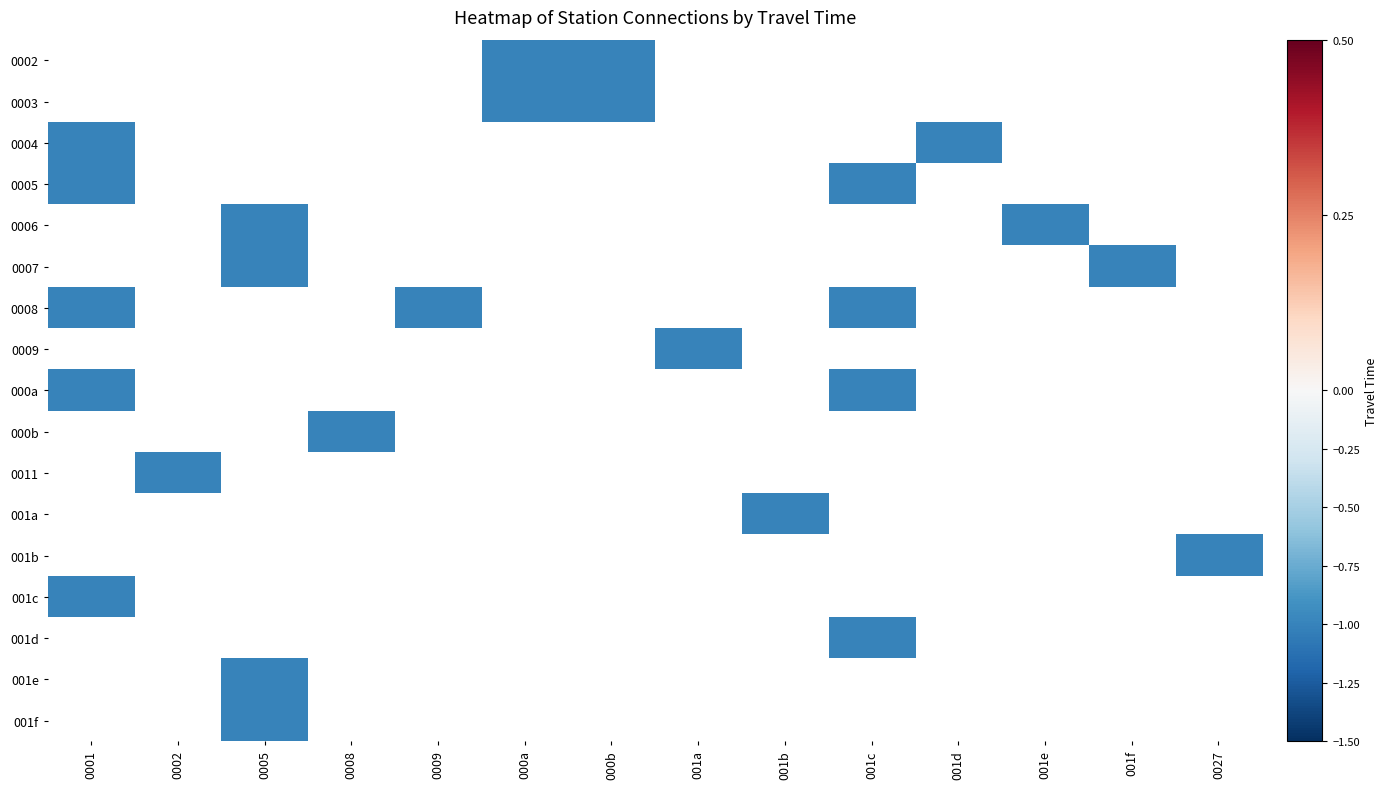

List the series in order of their peak value, lowest first.

0002, 0003, 0004, 0005, 0006, 0007, 0008, 0009, 000a, 000b, 0011, 001a, 001b, 001c, 001d, 001e, 001f